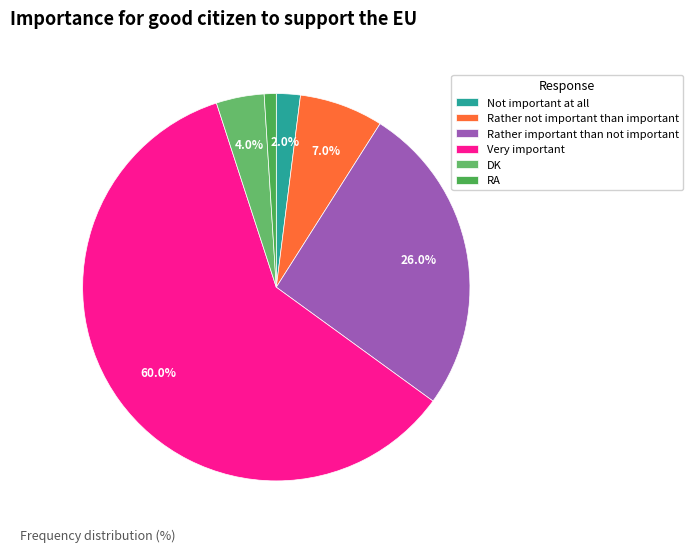

To the nearest percent, what is the difference between the largest and smallest slice percentages?

59%